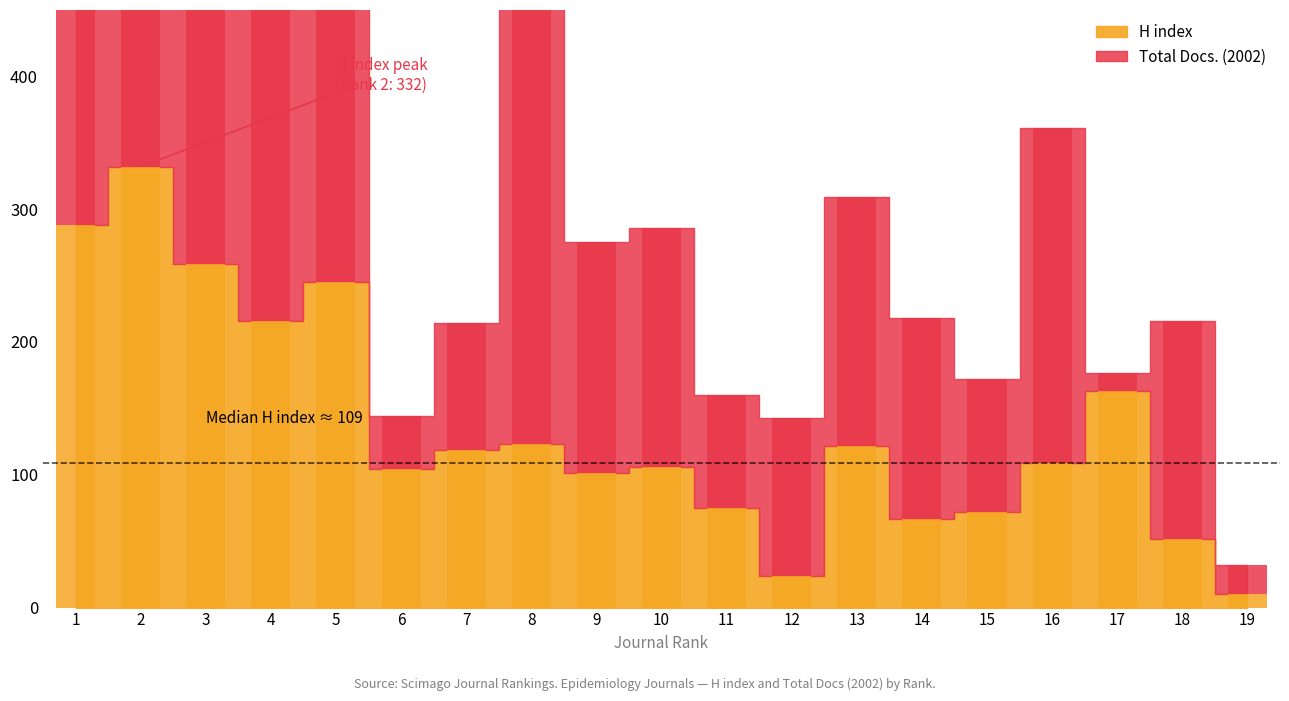

How many groups of bars are there?

19